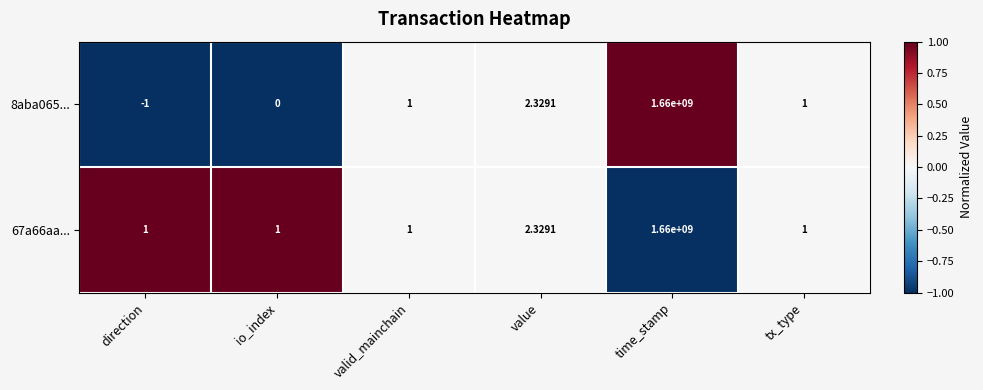

At which category is the sum across all series the highest?

time_stamp